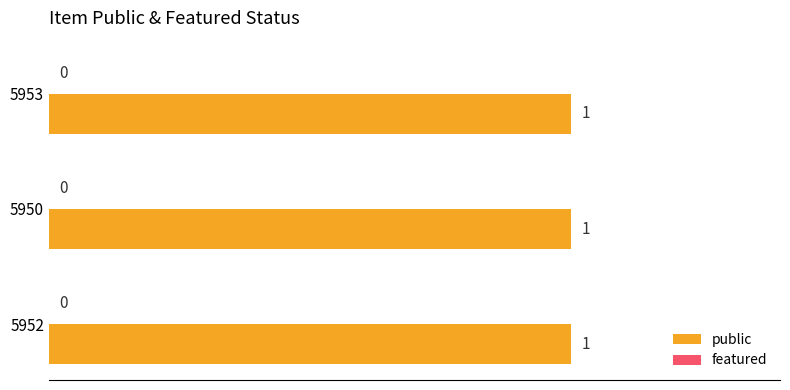

Which series changed the most between 5950 and 5953?

public